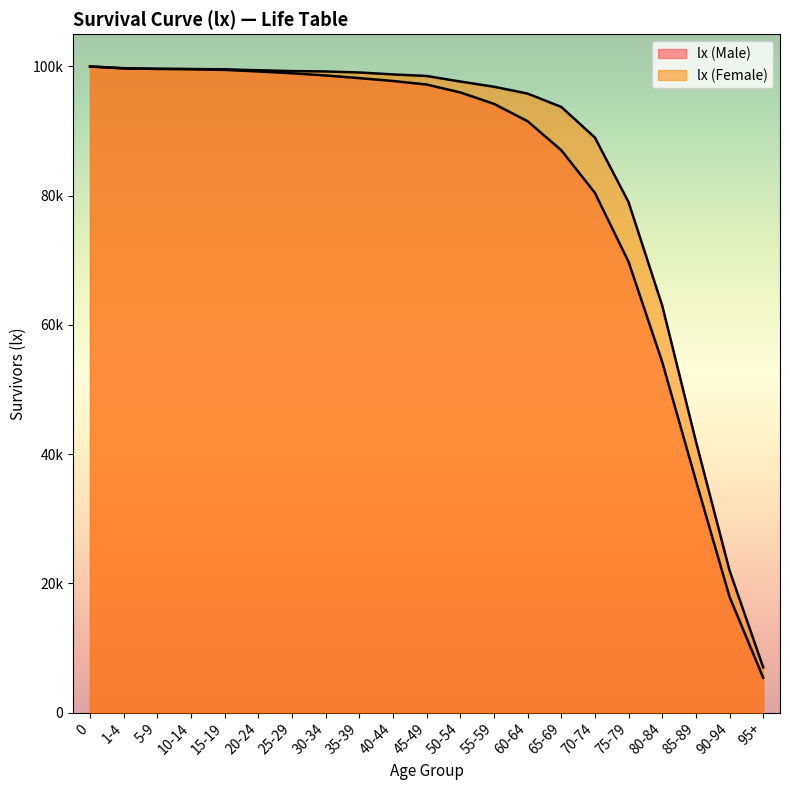

Reading left to right, extract all data points from this chart.

lx (Male): 100000	99701	99634	99573	99466	99229	98944	98609	98194	97751	97206	95982	94216	91526	87048	80442	69768	54265	35925	17919	5393
lx (Female): 100000	99730	99625	99611	99559	99413	99286	99229	99067	98769	98527	97666	96865	95800	93740	89000	79000	63000	42000	22000	7000